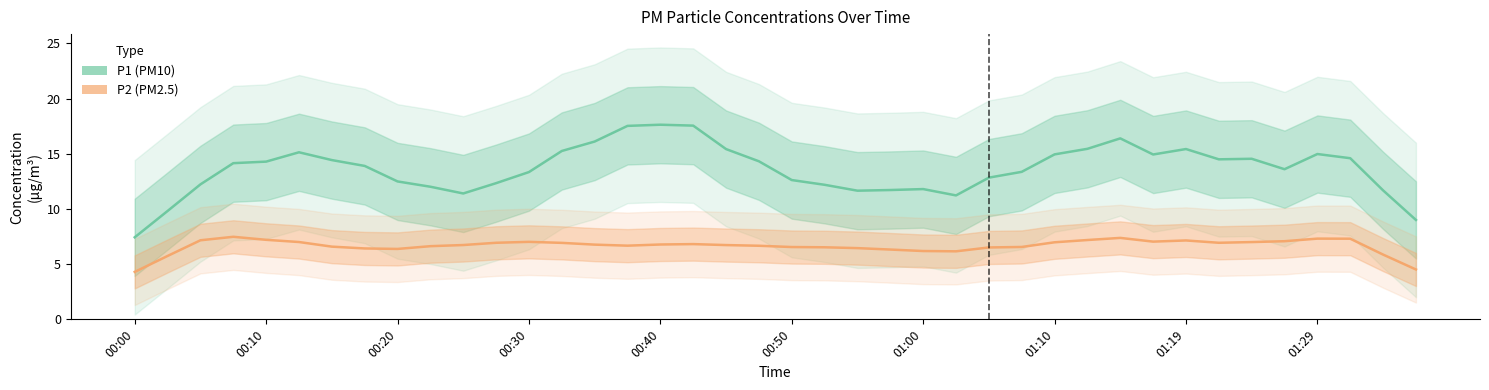

How many series are shown in this chart?

2